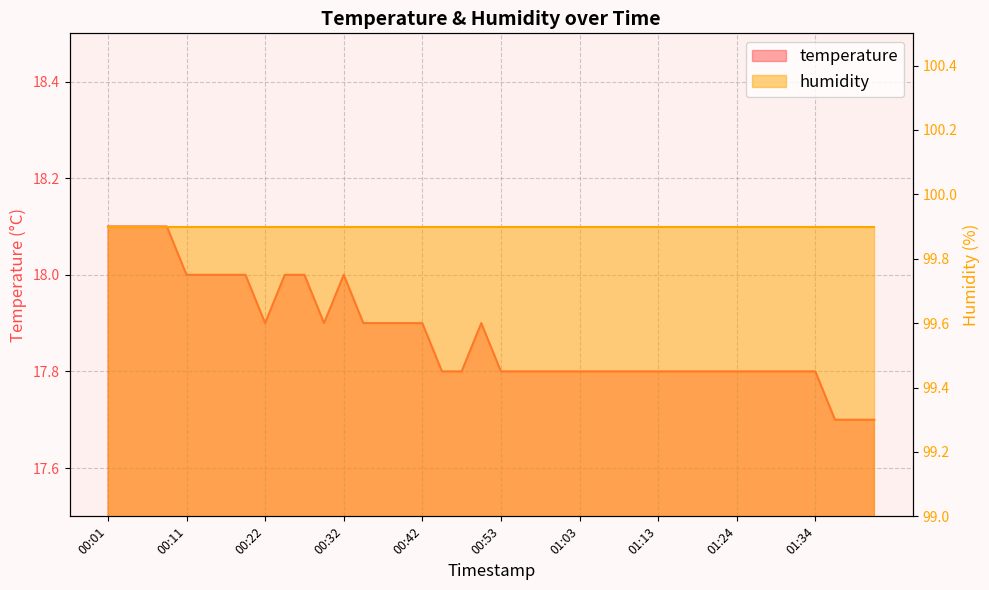

At which category does the data reach its first local peak?

00:32